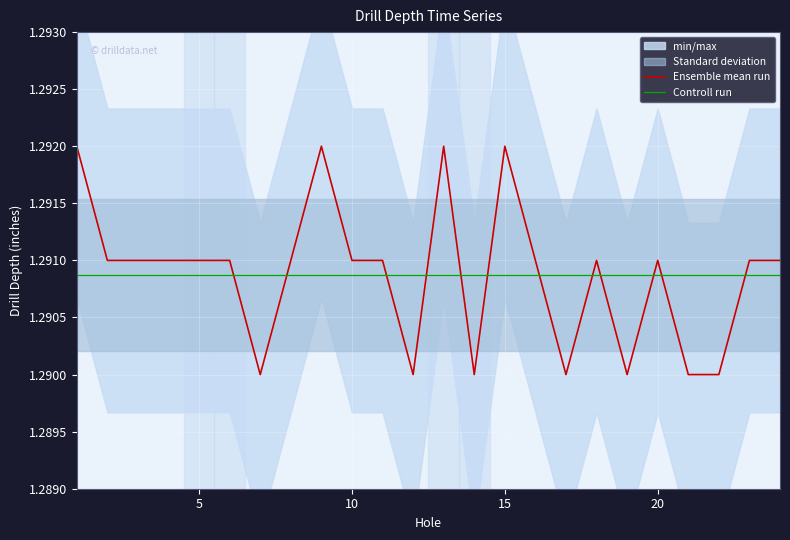

Is this an area chart (filled region under the line)?

No